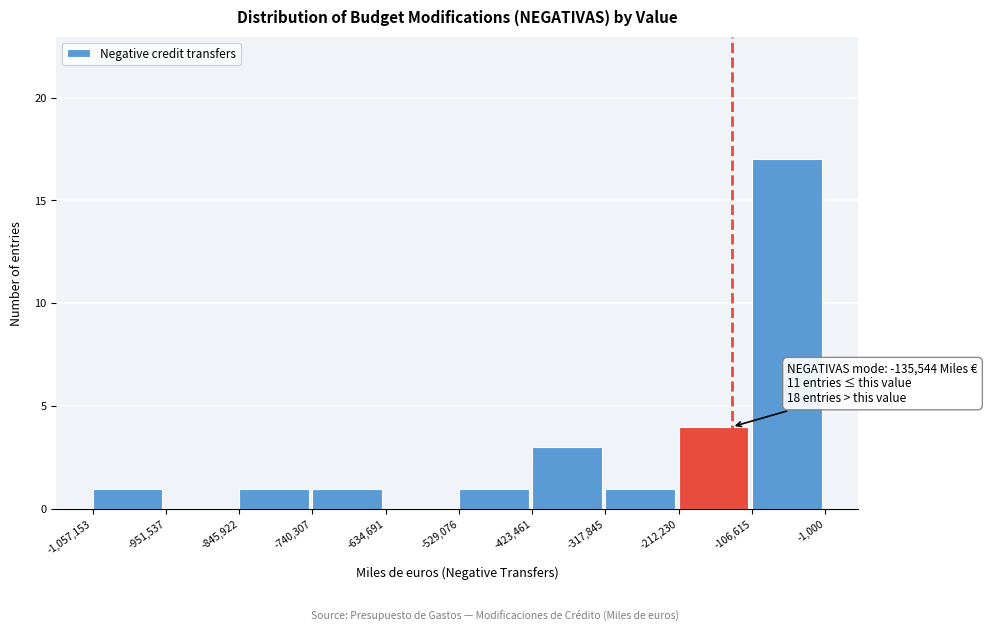

Over which range of the x-axis is the bar tallest?

-106,615 to -1,000